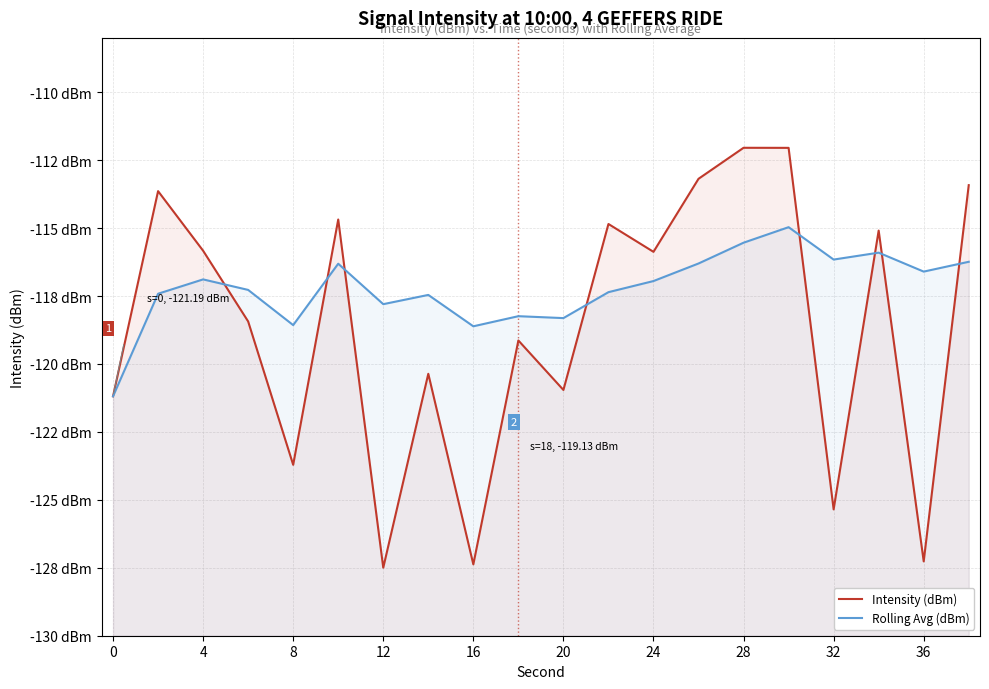

What is the value of the Rolling Avg (dBm) point at the 11th from the left?

-118.3